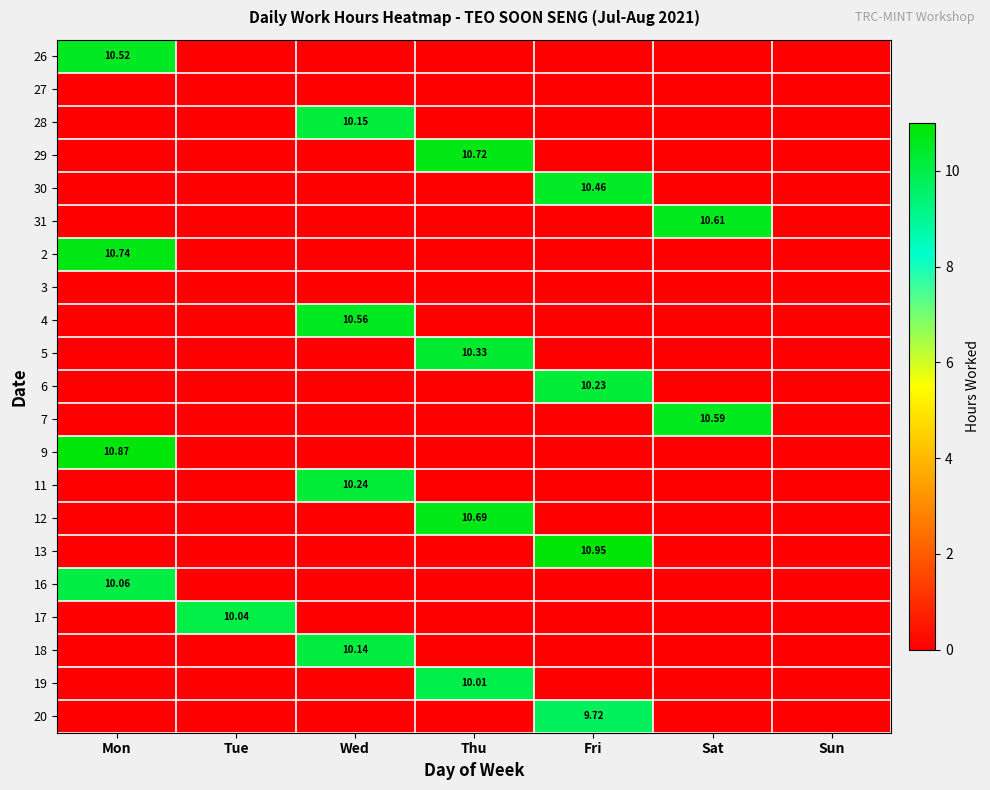

Which category has the lowest value in the 5 series?

Mon